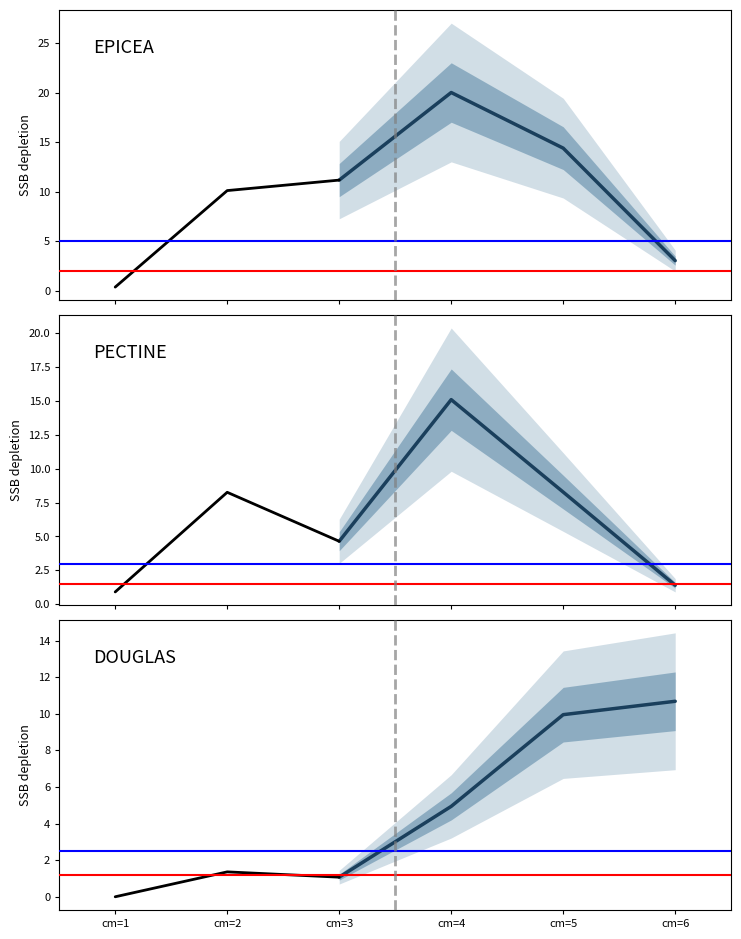

What is the value of the PECTINE point at the 1st from the left?

0.9